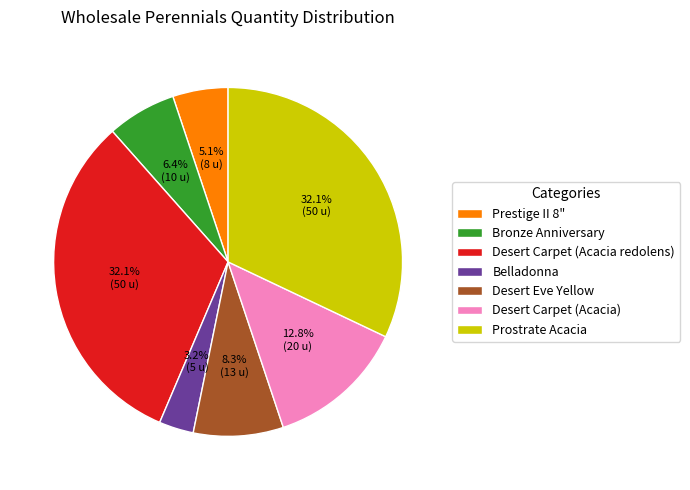

To the nearest percent, what is the combined percentage of Prostrate Acacia and Prestige II 8"?

37%